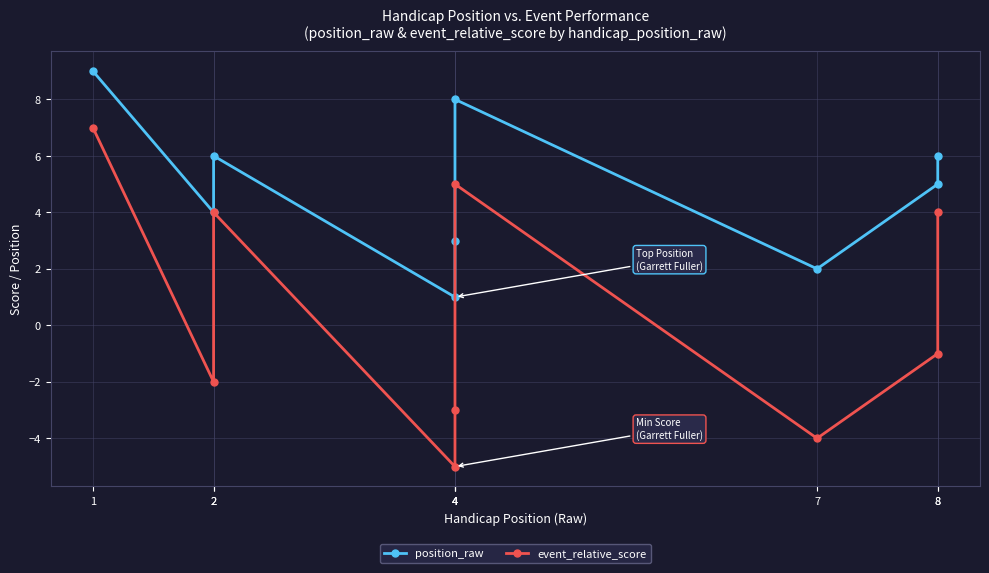

True or false: event_relative_score has a value of 11 at 1.

False